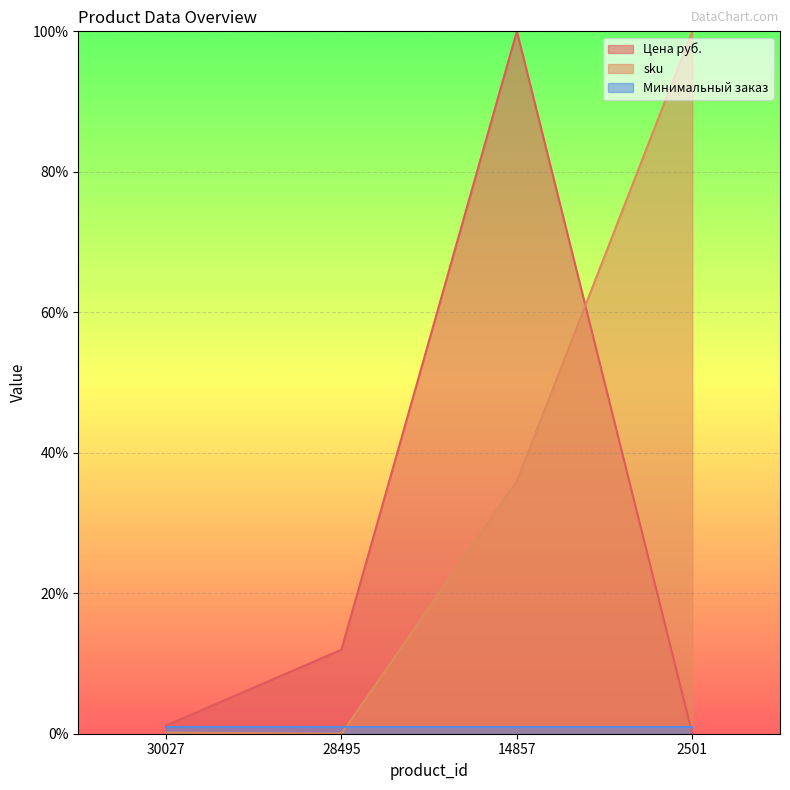

Rank the series by their average value, from lowest to highest.

Минимальный заказ, Цена руб., sku